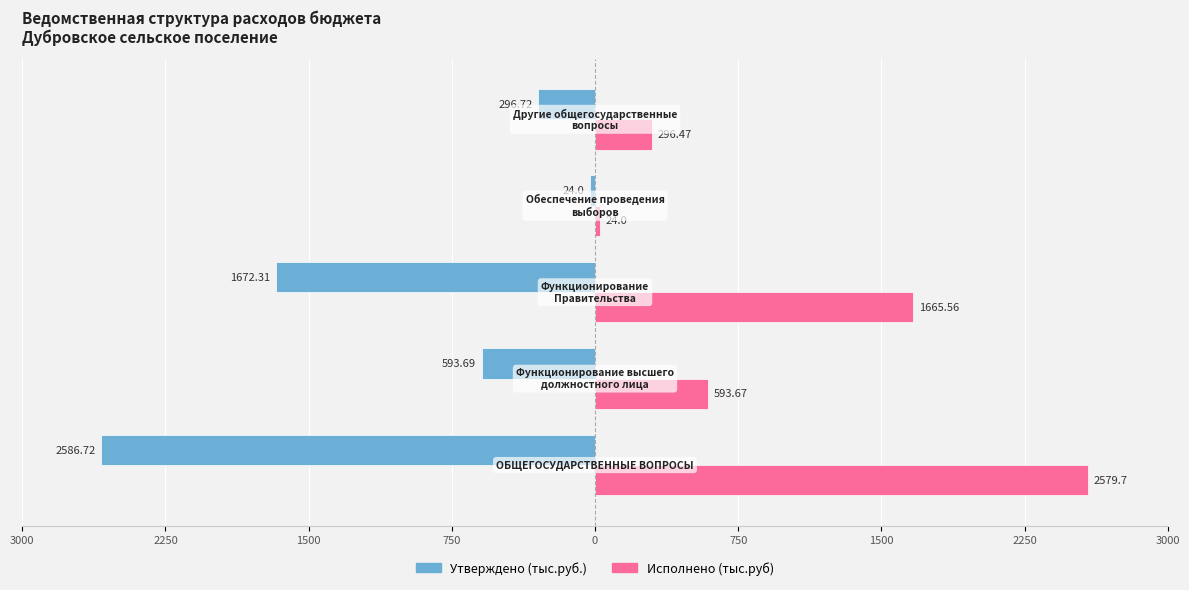

What are all the series names shown in the legend?

Утверждено (тыс.руб.), Исполнено (тыс.руб)